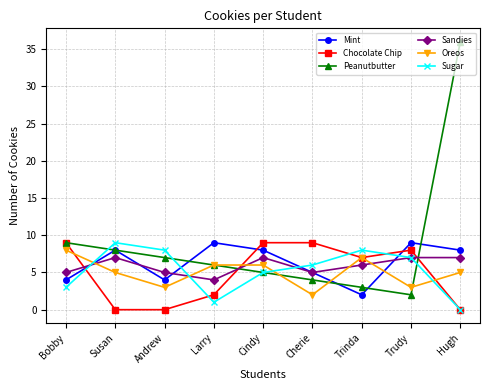

How many data points does each series have?

9